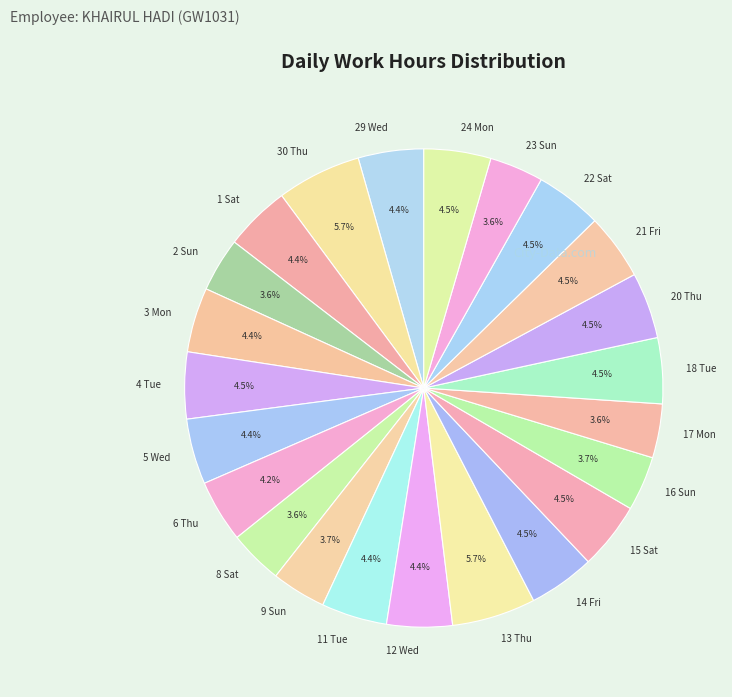

Do 29 Wed and 16 Sun together represent more than half of the pie?

No